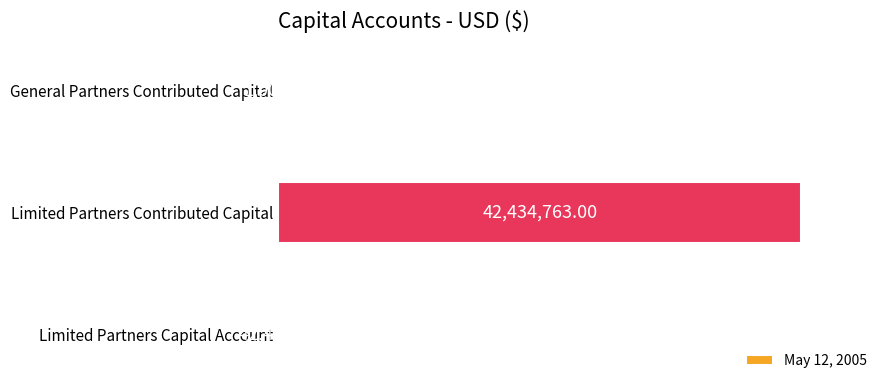

List the labels in order of value, smallest first.

General Partners Contributed Capital, Limited Partners Capital Account, Limited Partners Contributed Capital